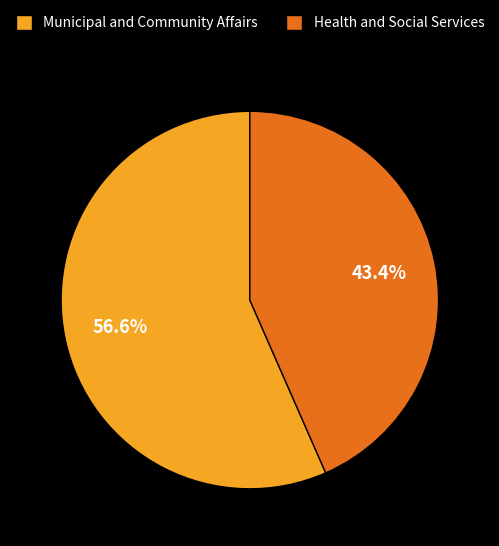

To the nearest percent, what is the combined percentage of Municipal and Community Affairs and Health and Social Services?

100%